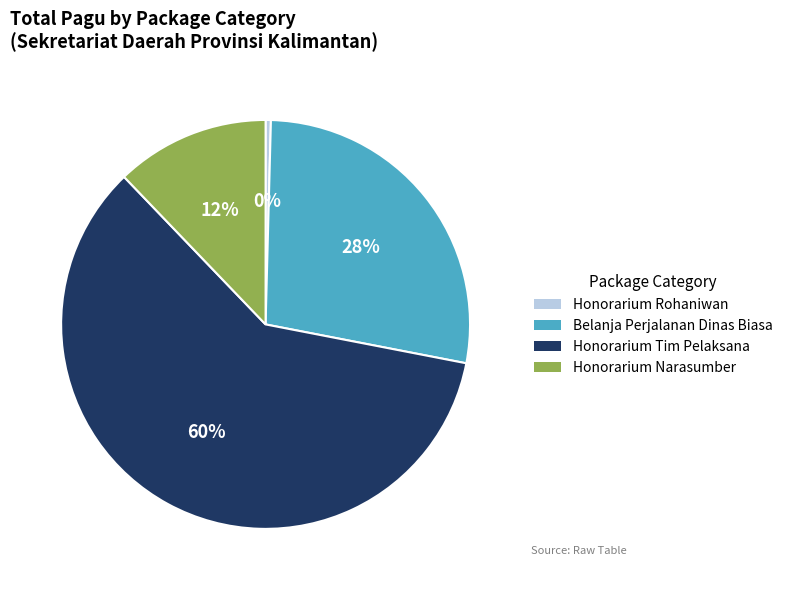

Is there a majority slice in this chart?

Yes